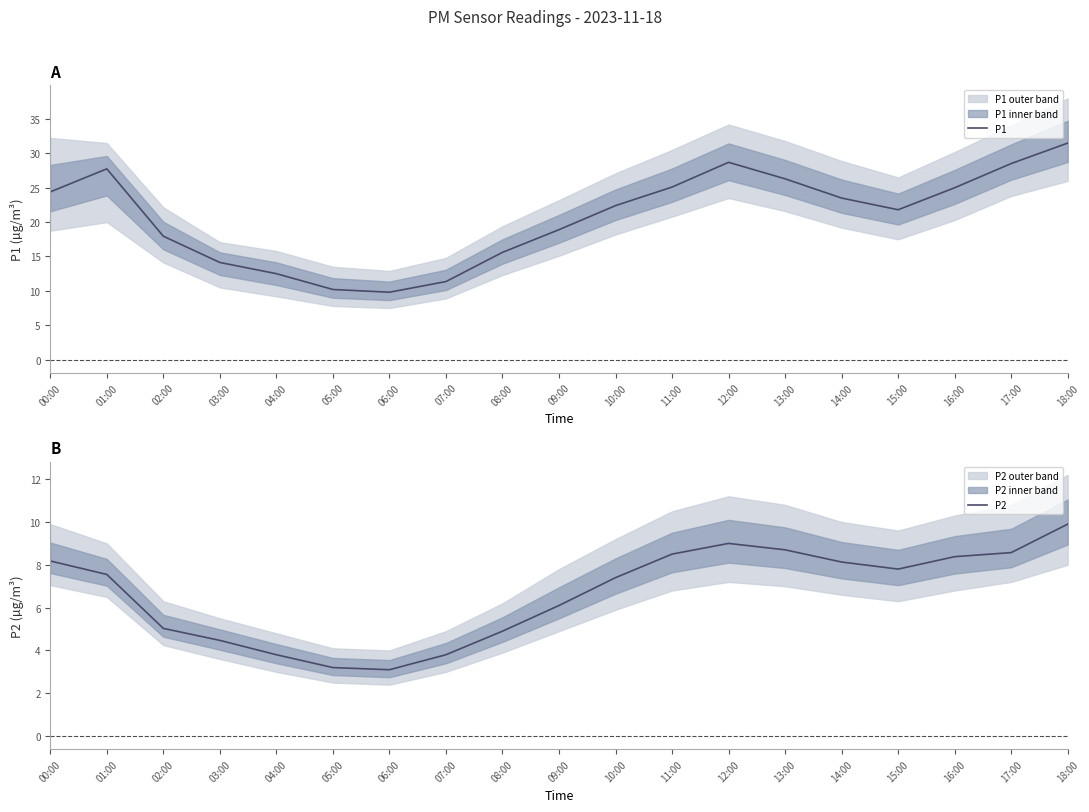

True or false: P1 has more than 1 interior local peaks.

True